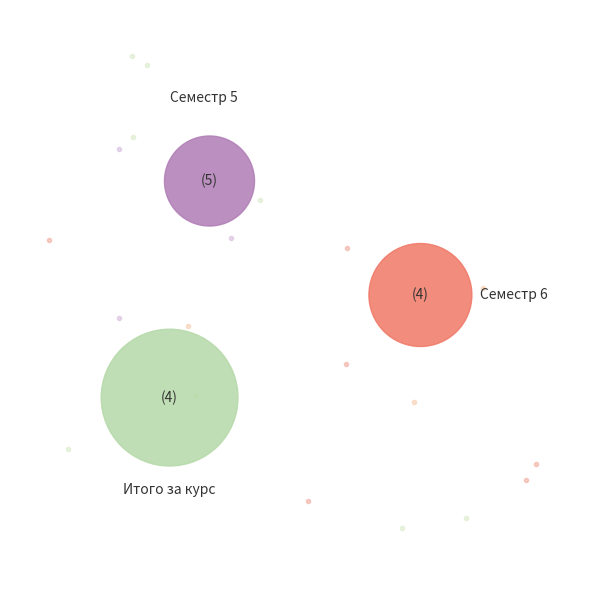

Between Семестр 5 and Итого, which series saw the biggest shift?

Семестр 5